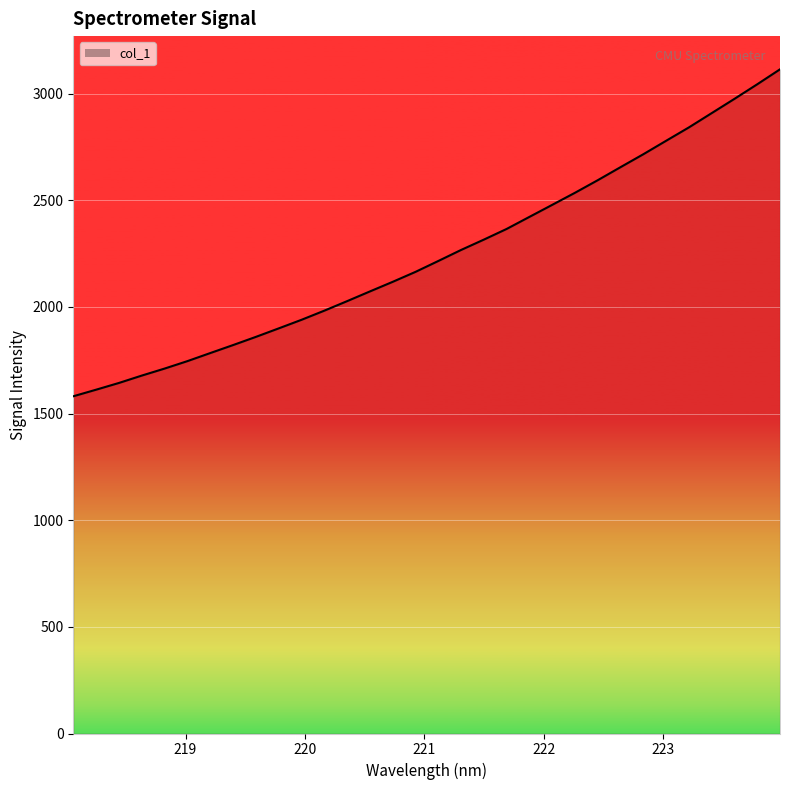

What is the smallest value displayed?

1580.8